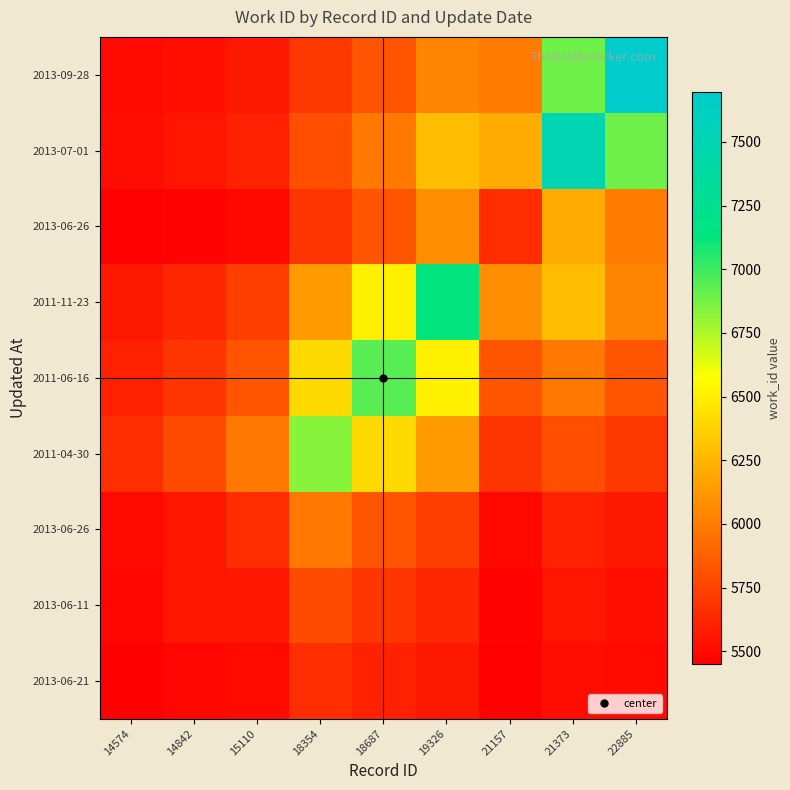

At how many categories does at least one series exceed 7152?

2